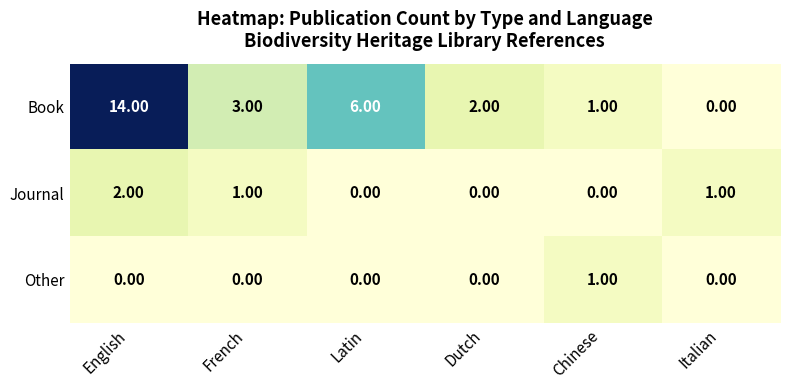

Where does the Journal series first go above 1?

English